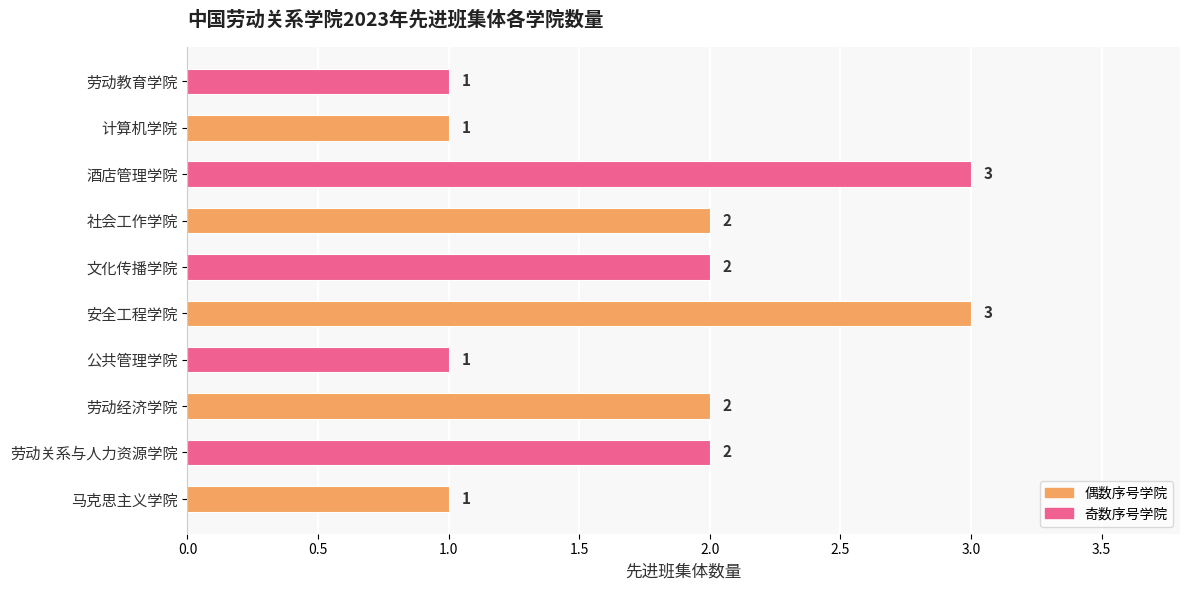

What is the sum of all values?

18